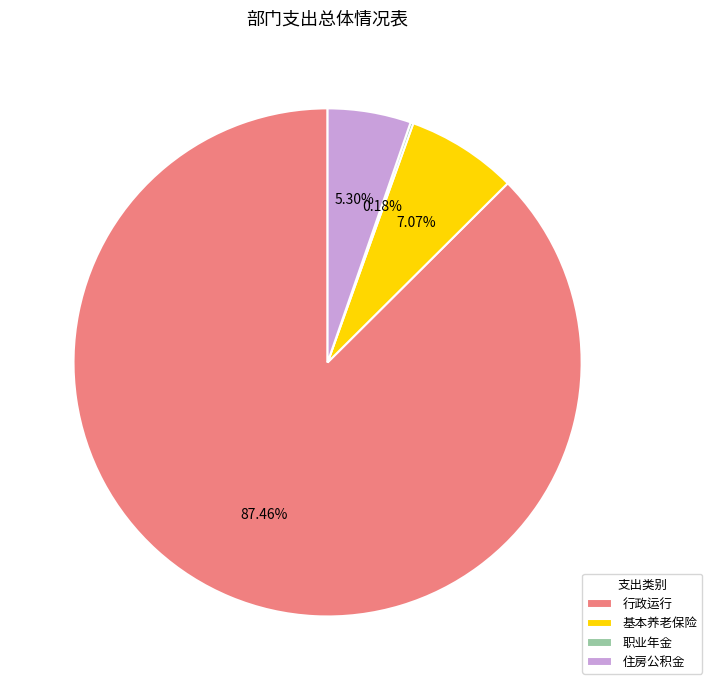

Is the sum of 住房公积金 and 行政运行 greater than half?

Yes